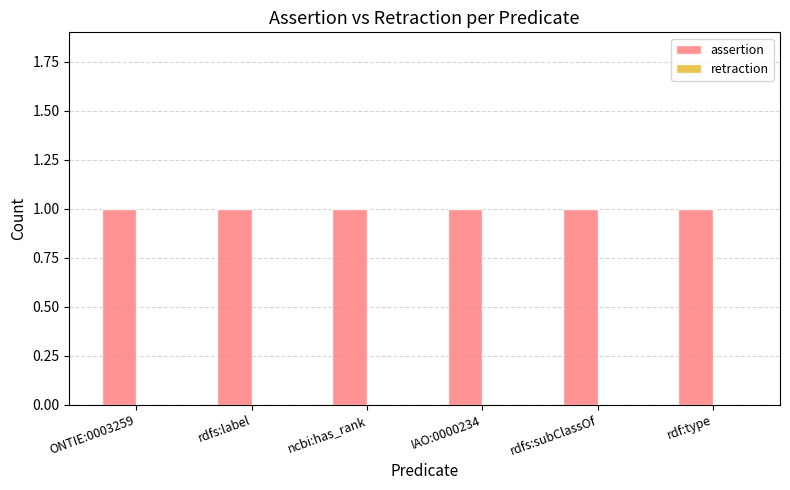

Which has a higher value, ONTIE:0003259 or ncbi:has_rank?

ONTIE:0003259